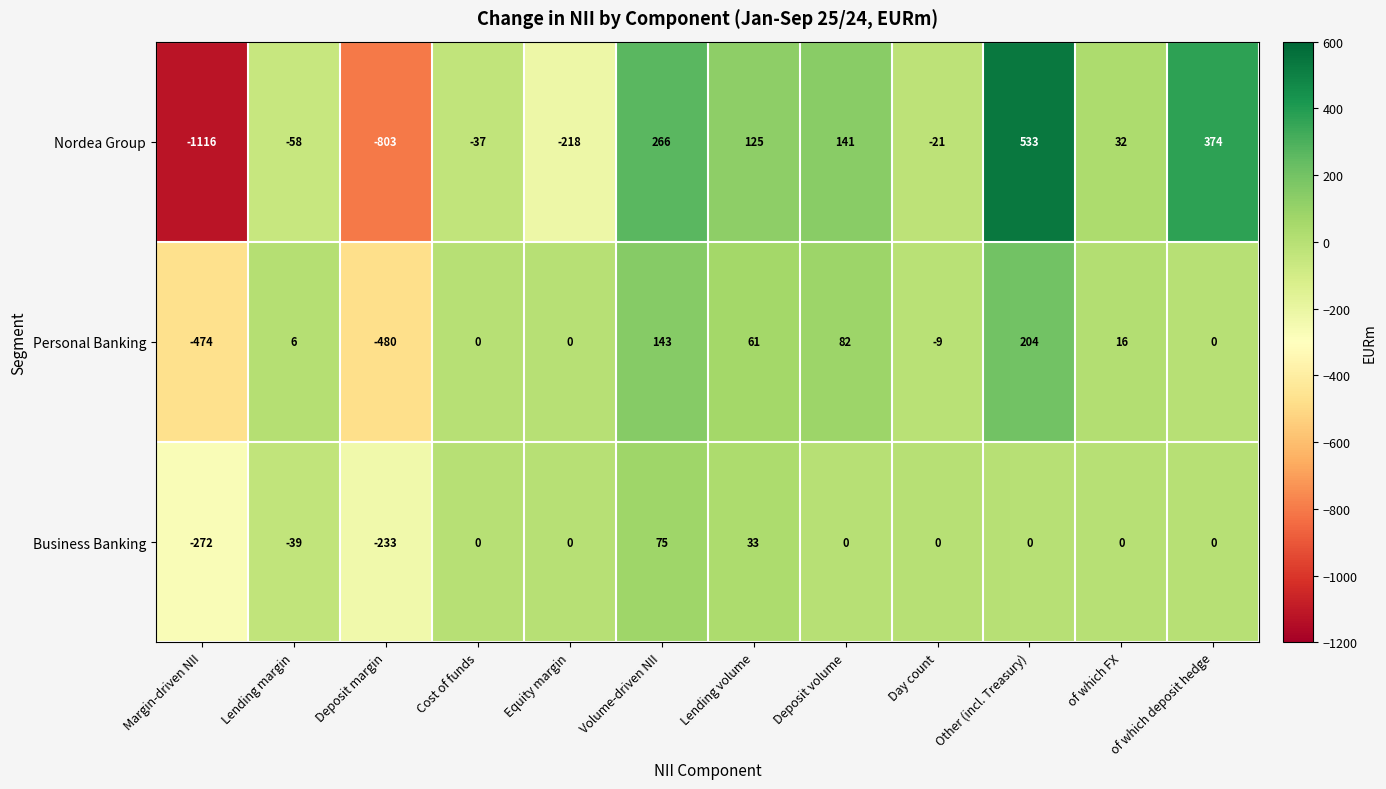

At which label is Nordea Group closest to -291?

Equity margin